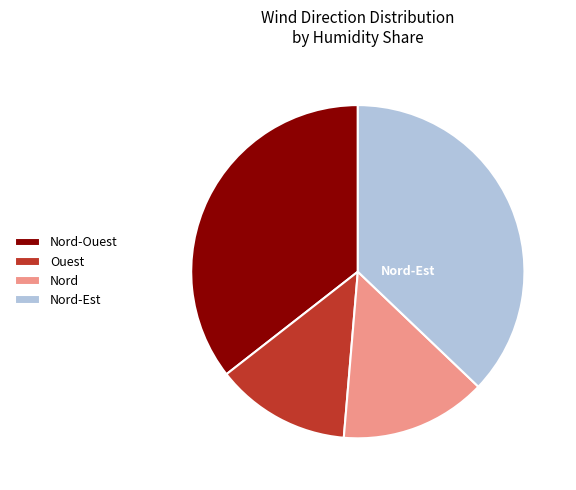

Count the number of slices in the pie.

4